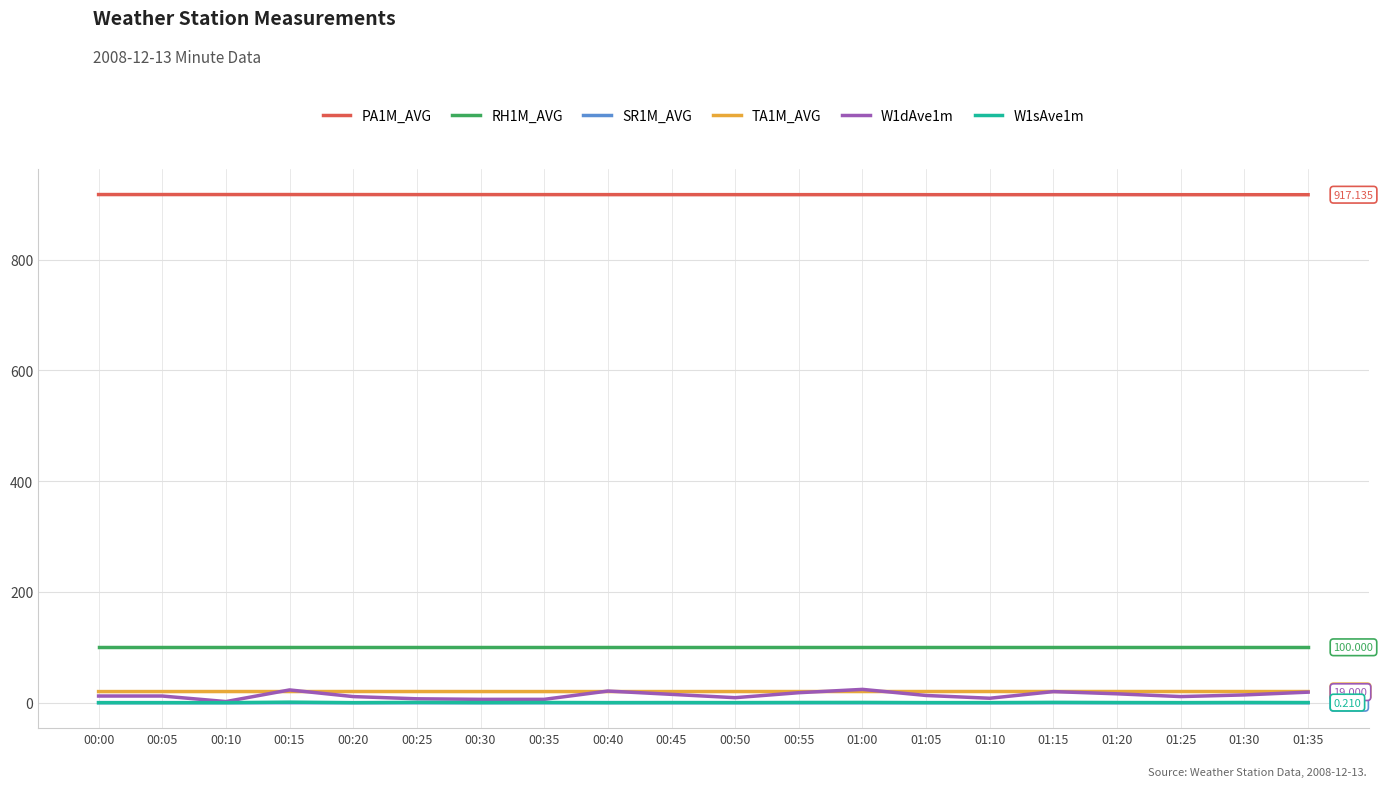

True or false: PA1M_AVG and RH1M_AVG cross at least once.

False